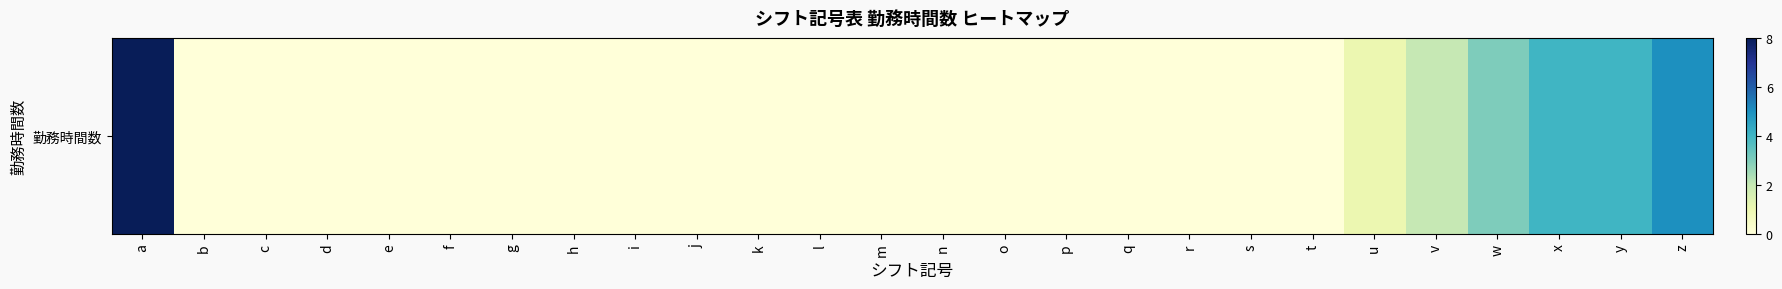

Is it true that the value at j is 0?

True